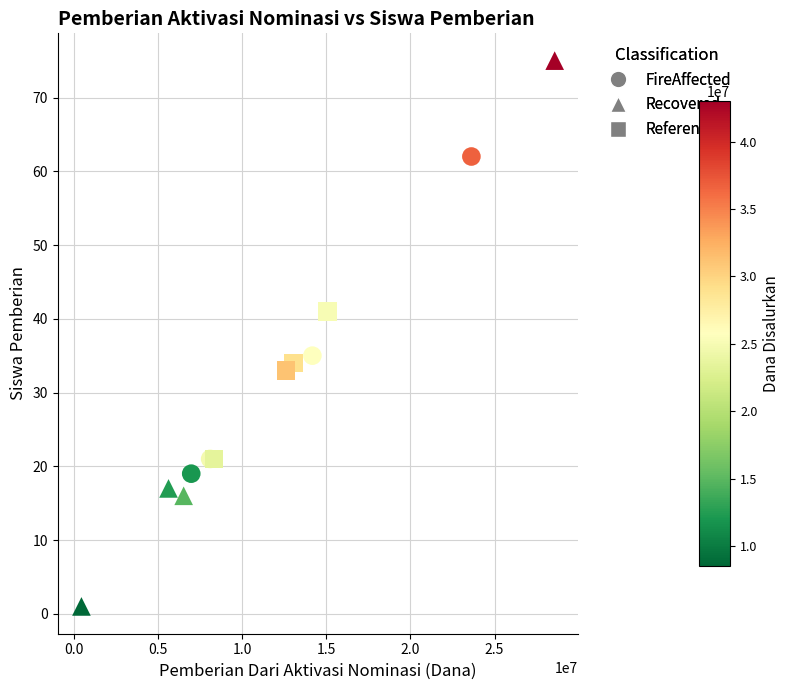

Which series has the widest spread of Y values?

Recovered